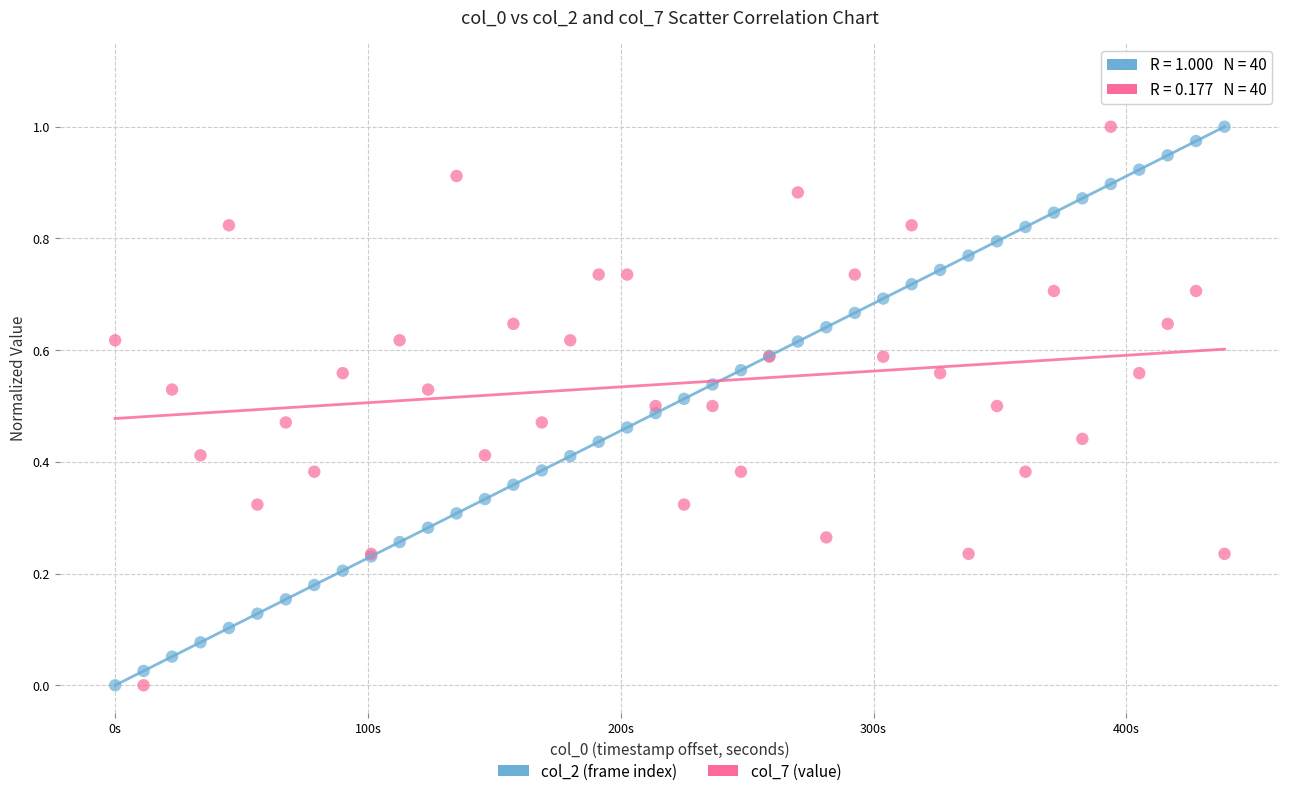

What is the X range (max minus min) for the scatter plot?

438.8